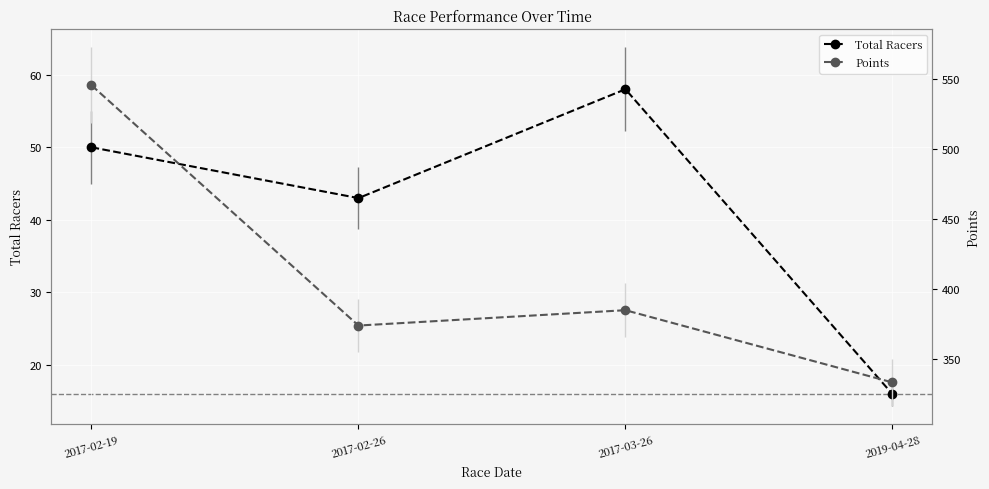

List the series in order of their overall mean, lowest first.

Total Racers, Points